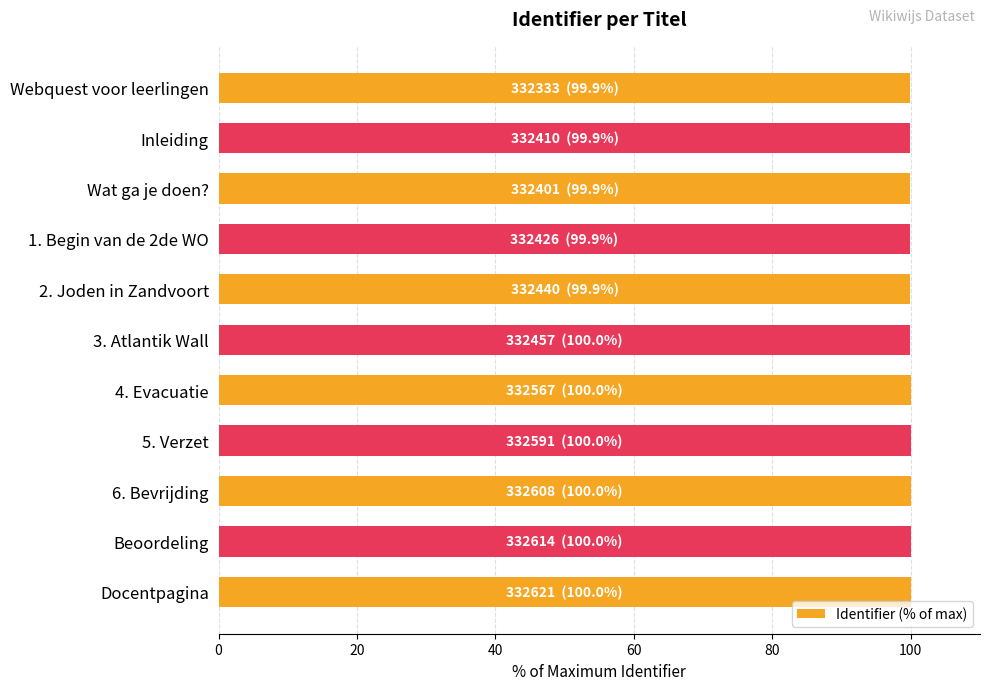

What is the sum of all values?

1099.6